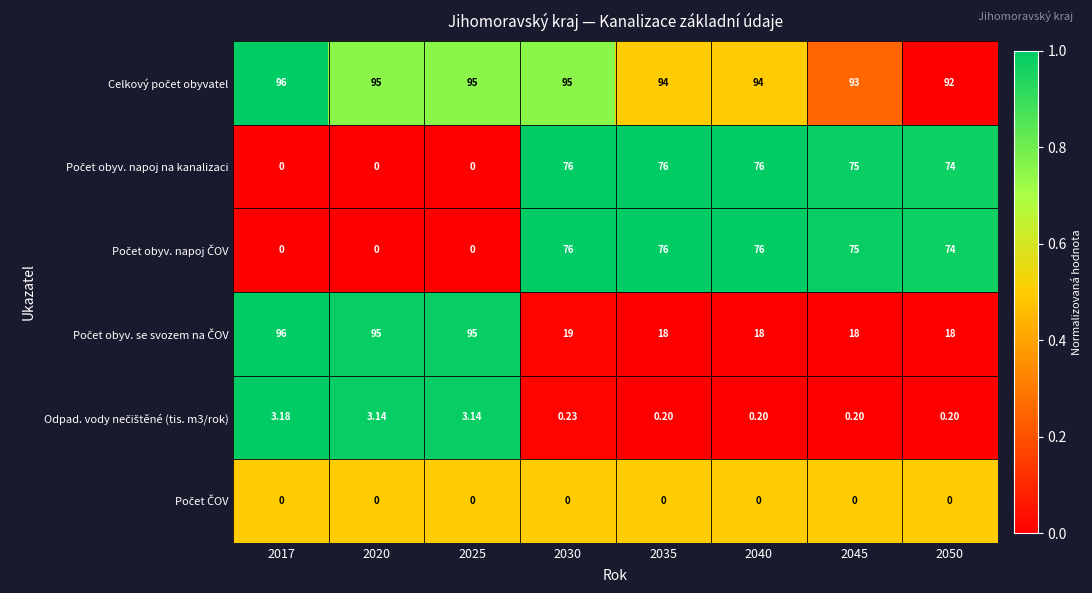

Between 2025 and 2020, which is larger?

2025